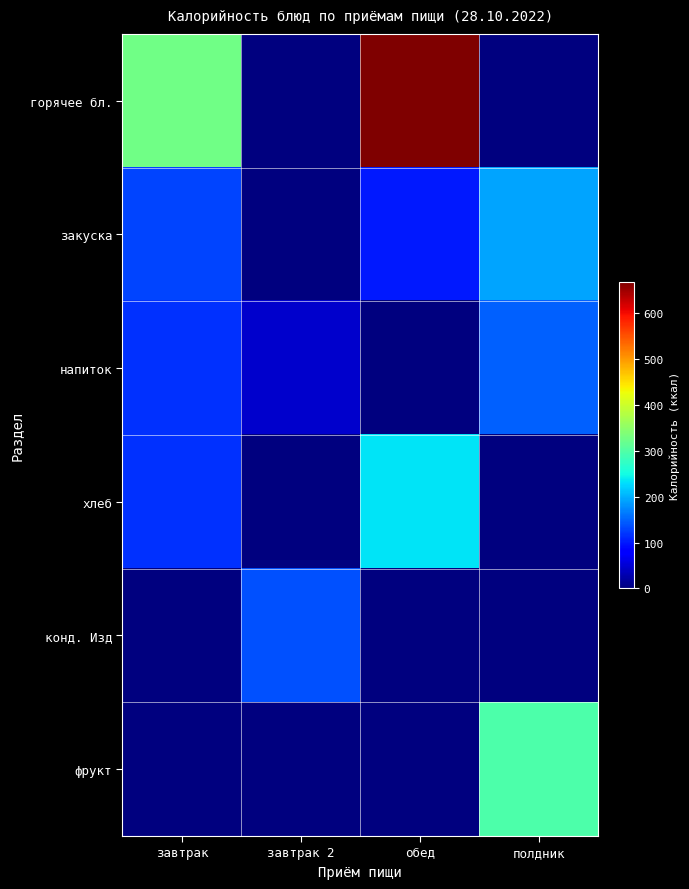

Reading left to right, transcribe all the data shown in this chart.

горячее бл.: завтрак=324.9	завтрак 2=0.0	обед=669.2	полдник=0.0
закуска: завтрак=130.4	завтрак 2=0.0	обед=99.5	полдник=193.0
напиток: завтрак=117.3	завтрак 2=45.1	обед=0.2	полдник=146.6
хлеб: завтрак=116.5	завтрак 2=0.0	обед=233.0	полдник=0.0
конд. Изд: завтрак=0.0	завтрак 2=136.8	обед=0.0	полдник=0.0
фрукт: завтрак=0.0	завтрак 2=0.0	обед=0.0	полдник=296.0